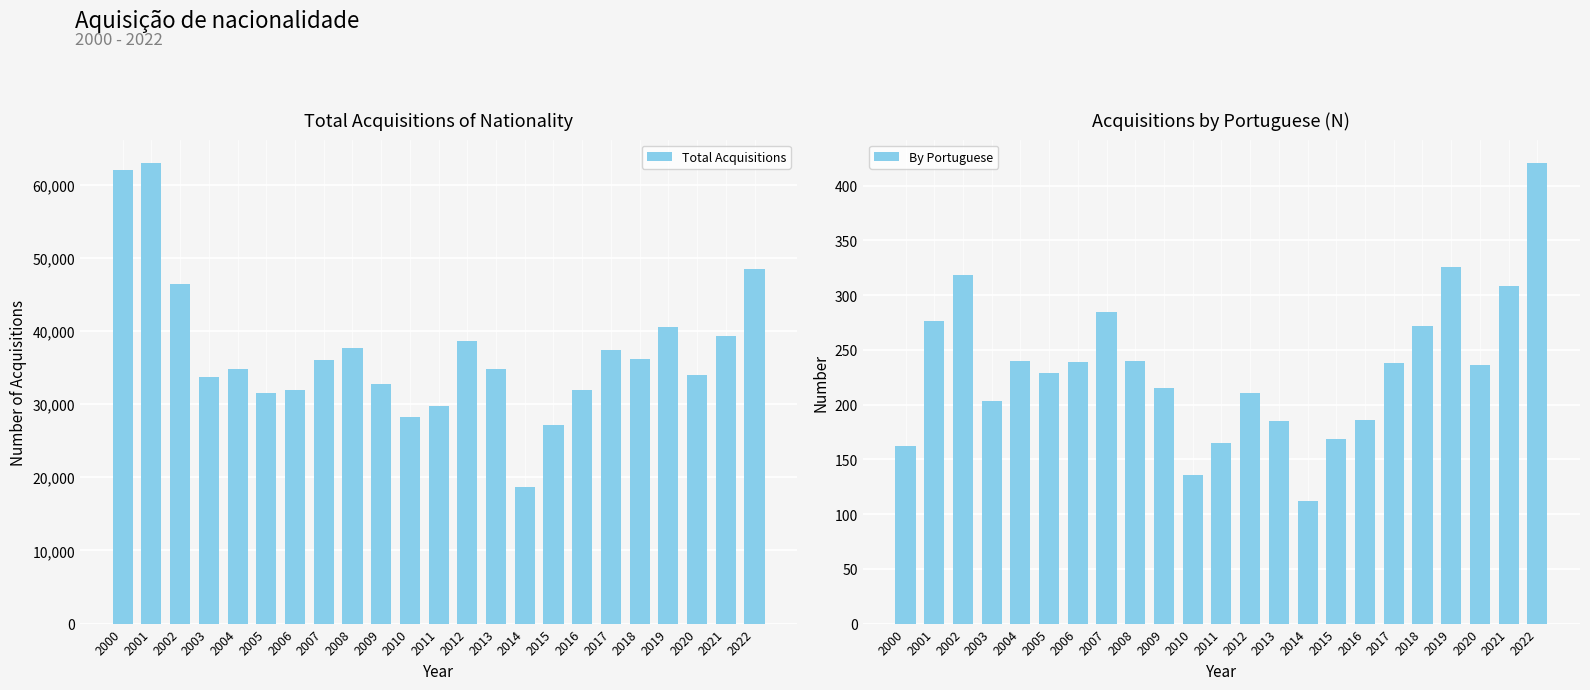

What is the difference between the maximum and minimum values in the By Portuguese series?

309